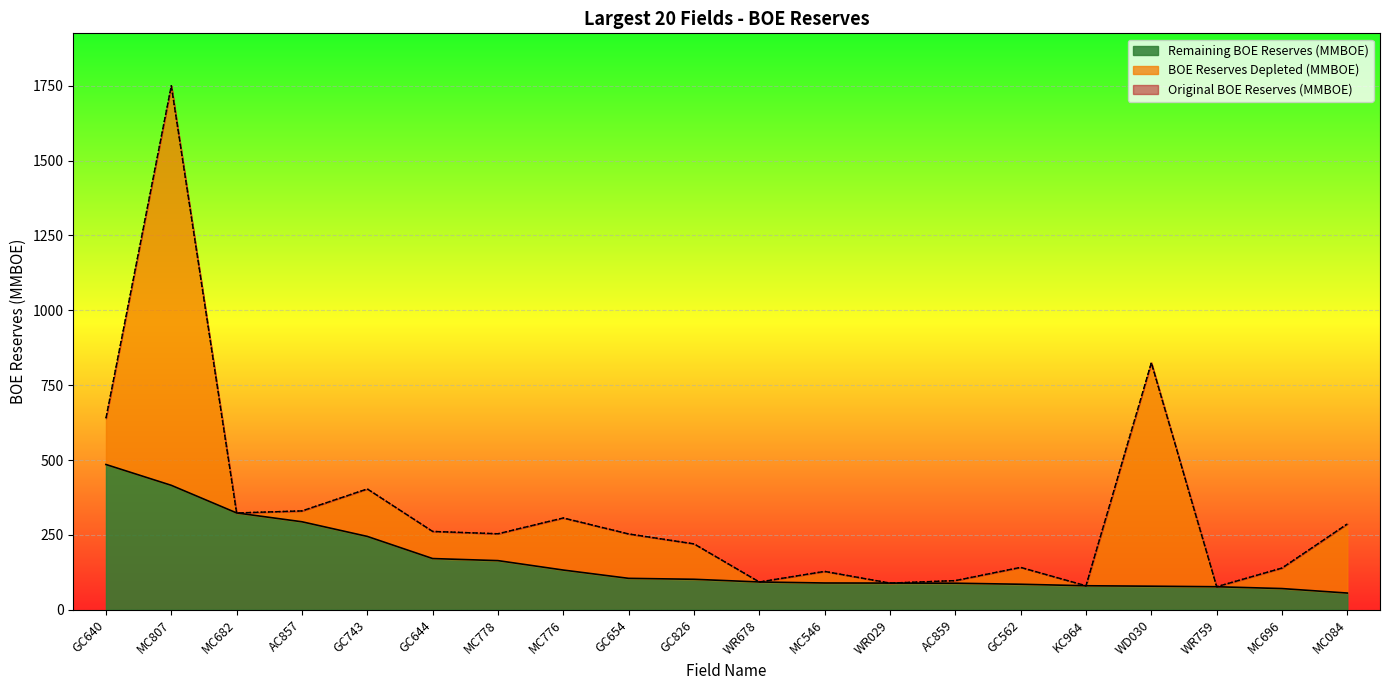

Count the number of data series in this chart.

2